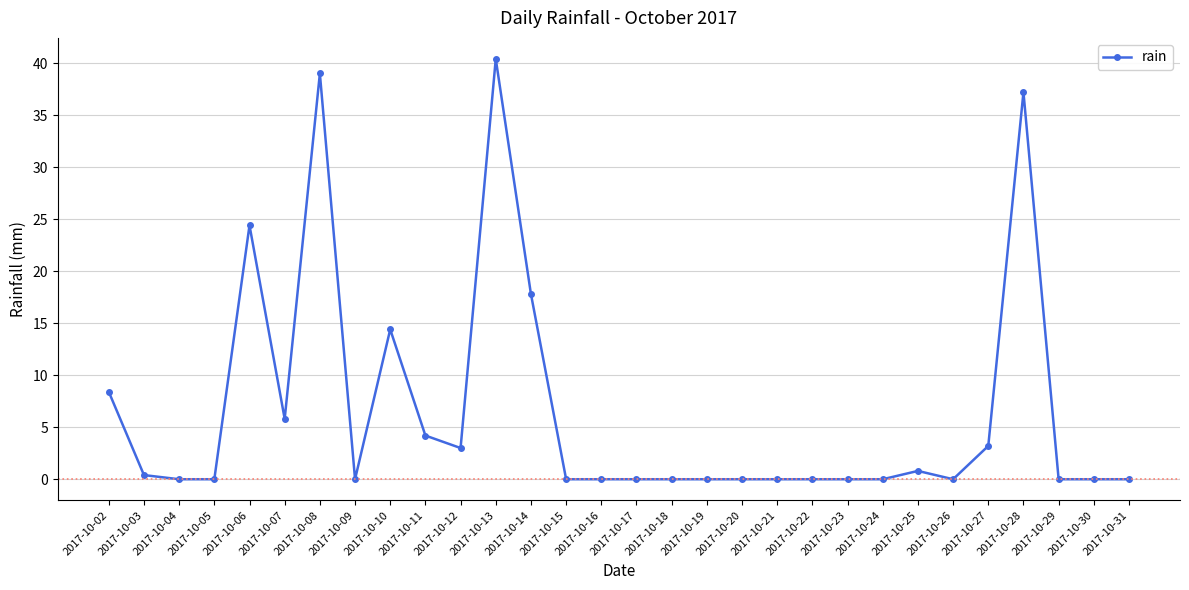

Which category has the highest value across all series?

2017-10-13